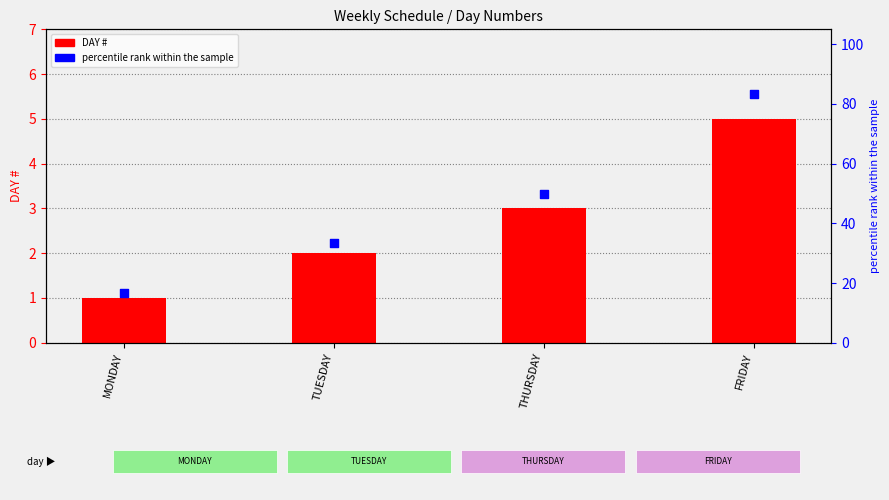

What is the total value across all series at MONDAY?

17.7